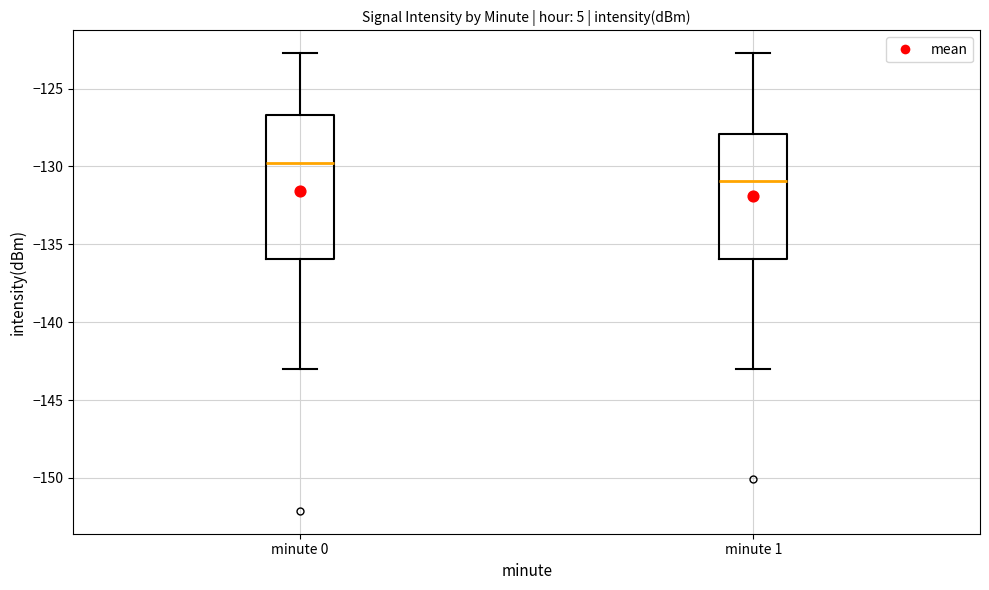

Reading left to right, transcribe this box plot: for each box, give where its median line is, the range the box spans, and where its two whiskers end, as read against the y-axis. The values are not printed on the chart, so give them approximately, as read against the axis.

minute 0: median -130.0, box -136.0 to -126.5, whiskers -143.0 to -122.5
minute 1: median -131.0, box -136.0 to -128.0, whiskers -143.0 to -122.5